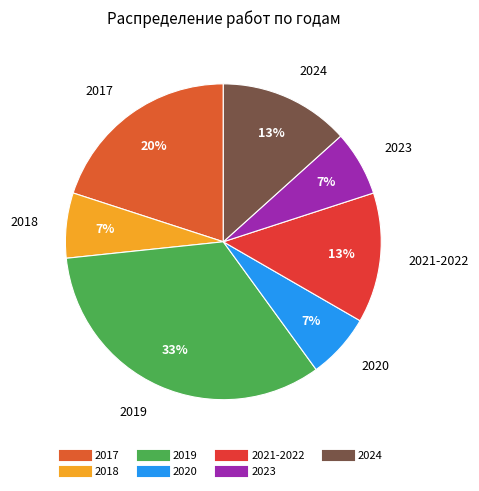

Does 2023 account for over 50% of the chart?

No